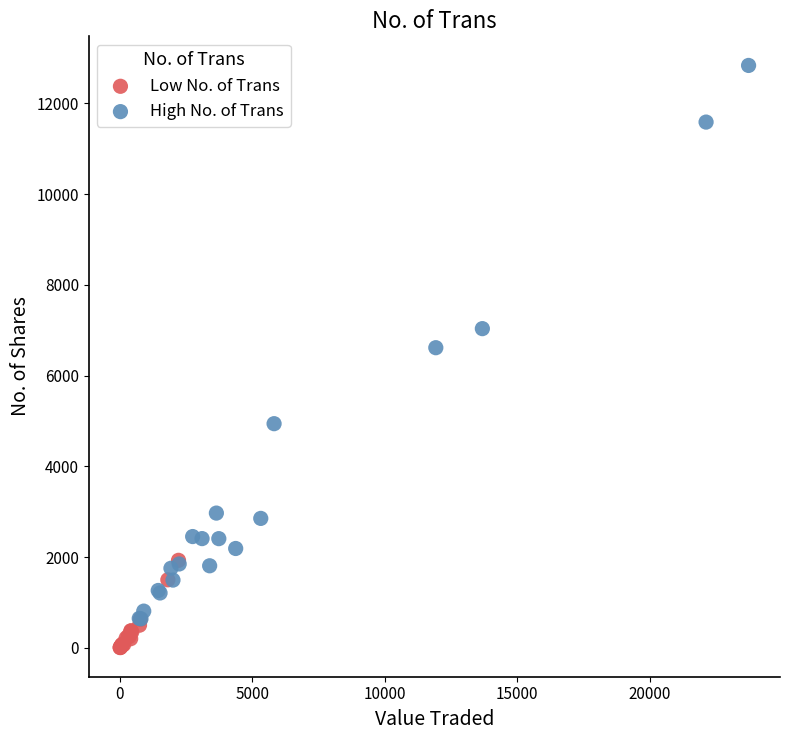

Which series has the largest Y range (max minus min)?

High No. of Trans